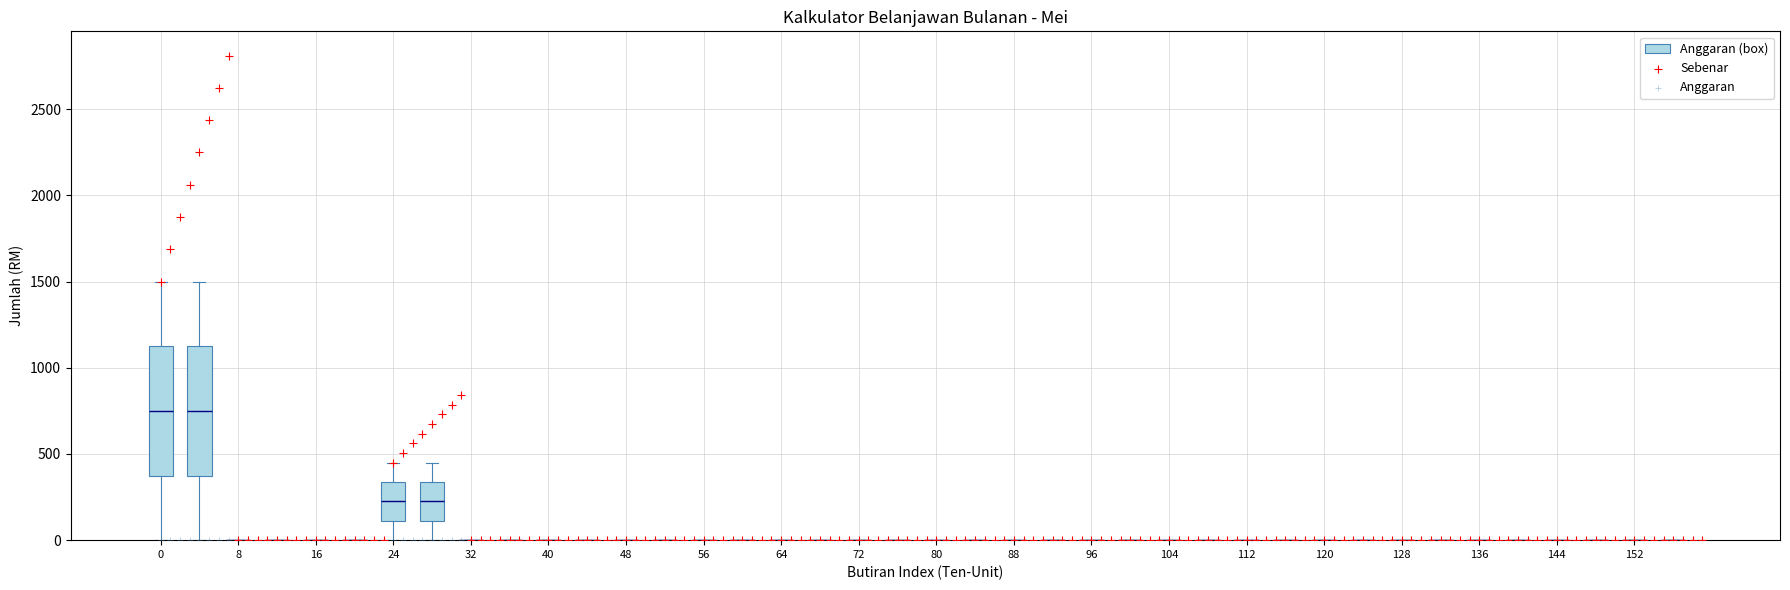

Across all series, what Y value is closest to 1406?

1500